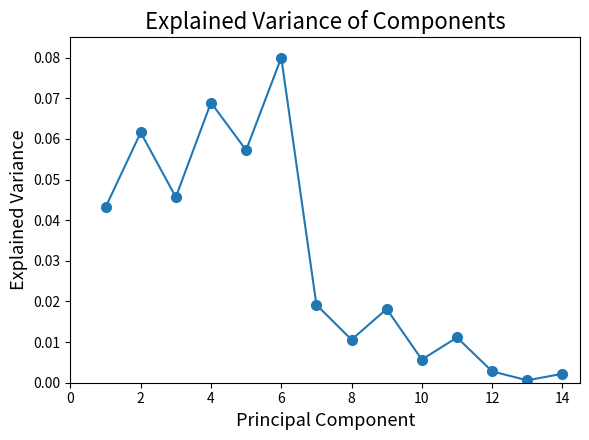

How many interior local peaks (higher than both neighbors) does the data have?

5